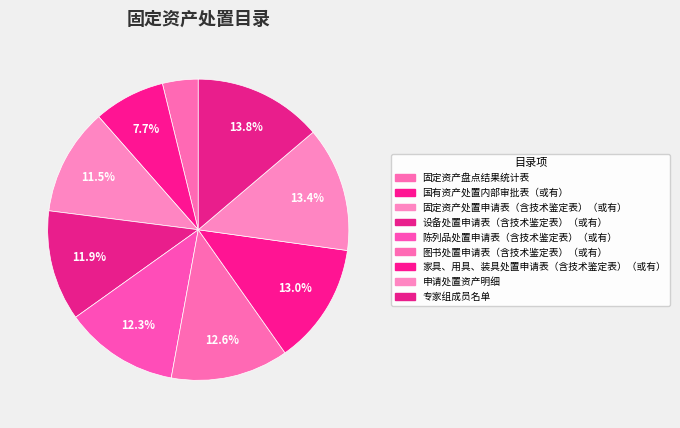

True or false: 陈列品处置申请表（含技术鉴定表）（或有） accounts for 23% of the total.

False